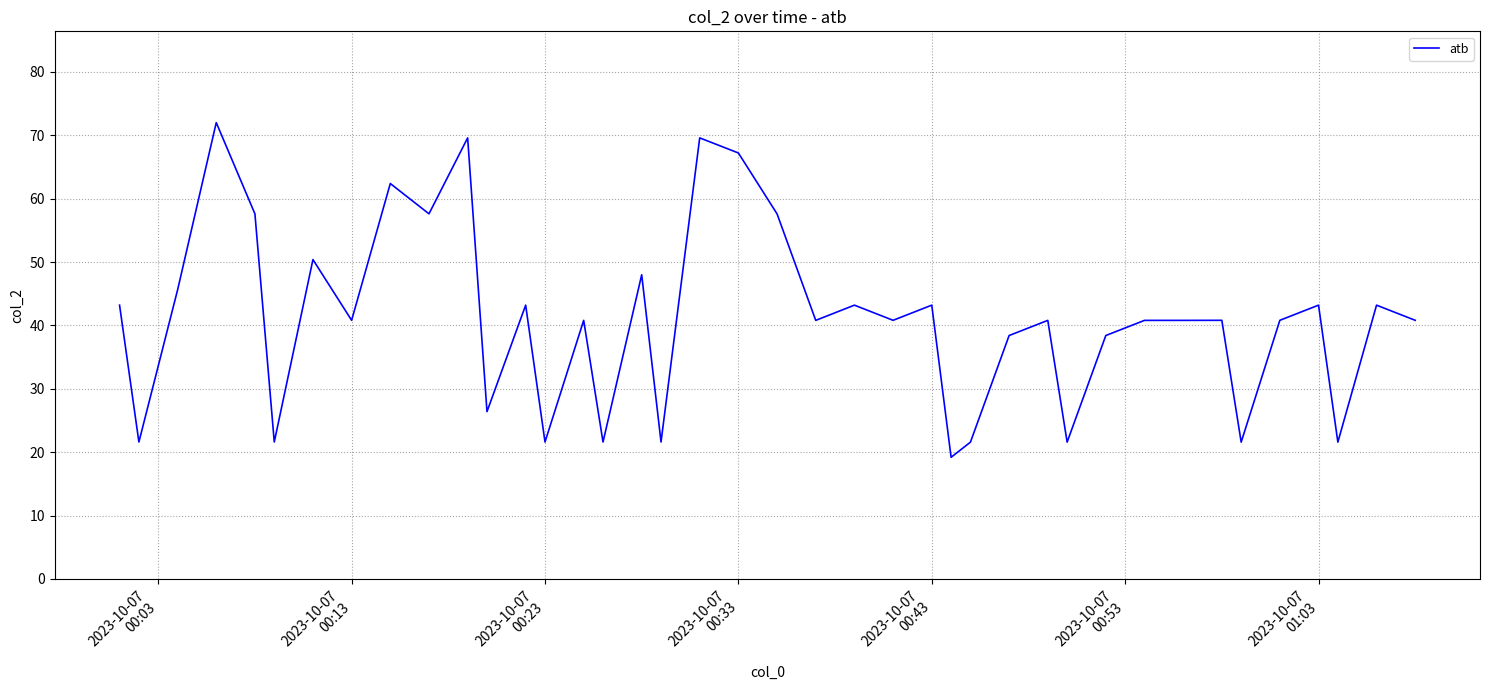

What is the maximum value shown in the chart?

72.0